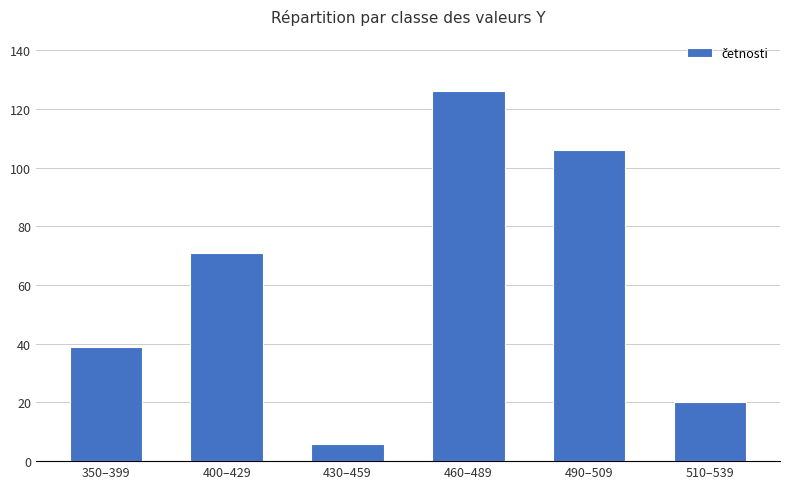

Are the bars grouped side by side (vs. stacked)?

No